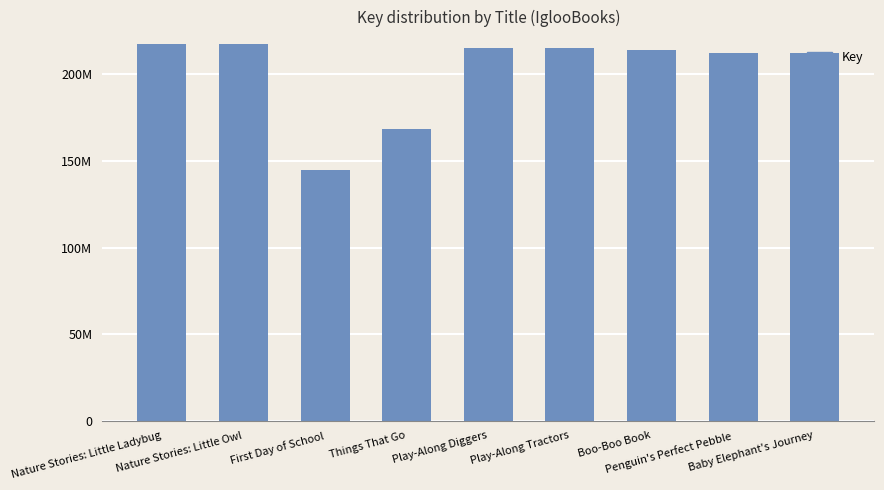

What is the sum of the values at Play-Along Tractors and Nature Stories: Little Owl?

432699734